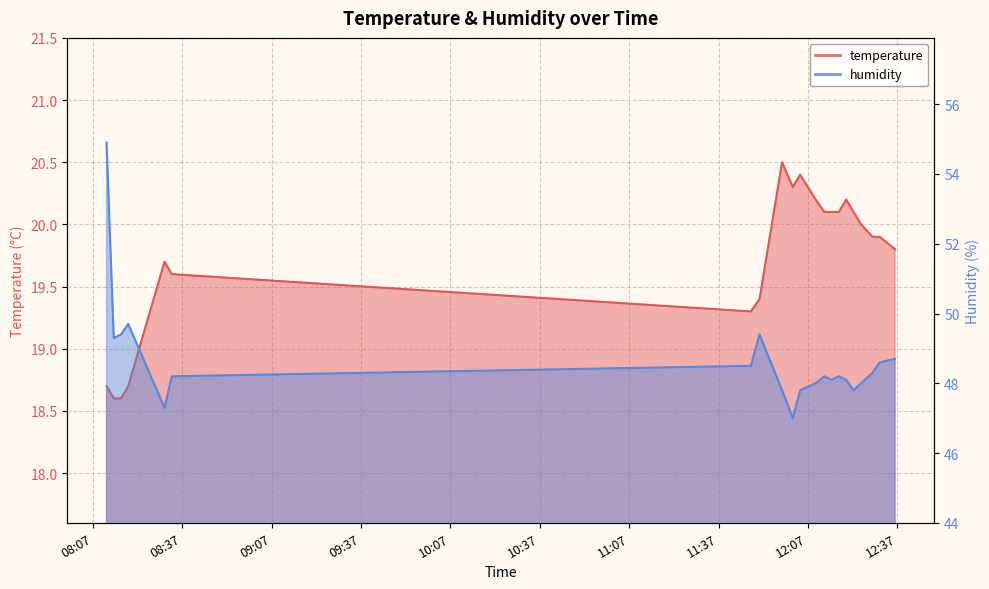

How many interior local valleys does the temperature series have?

2